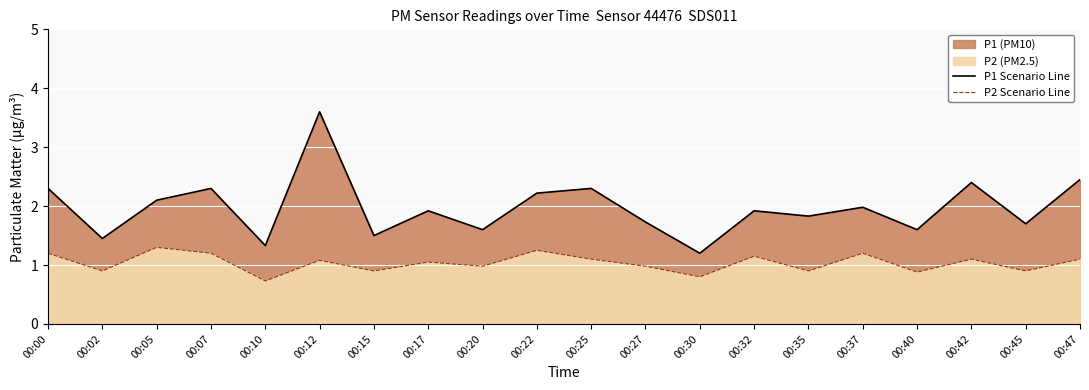

What is the difference between the P2 Scenario Line values at 00:30 and 00:00?

0.4